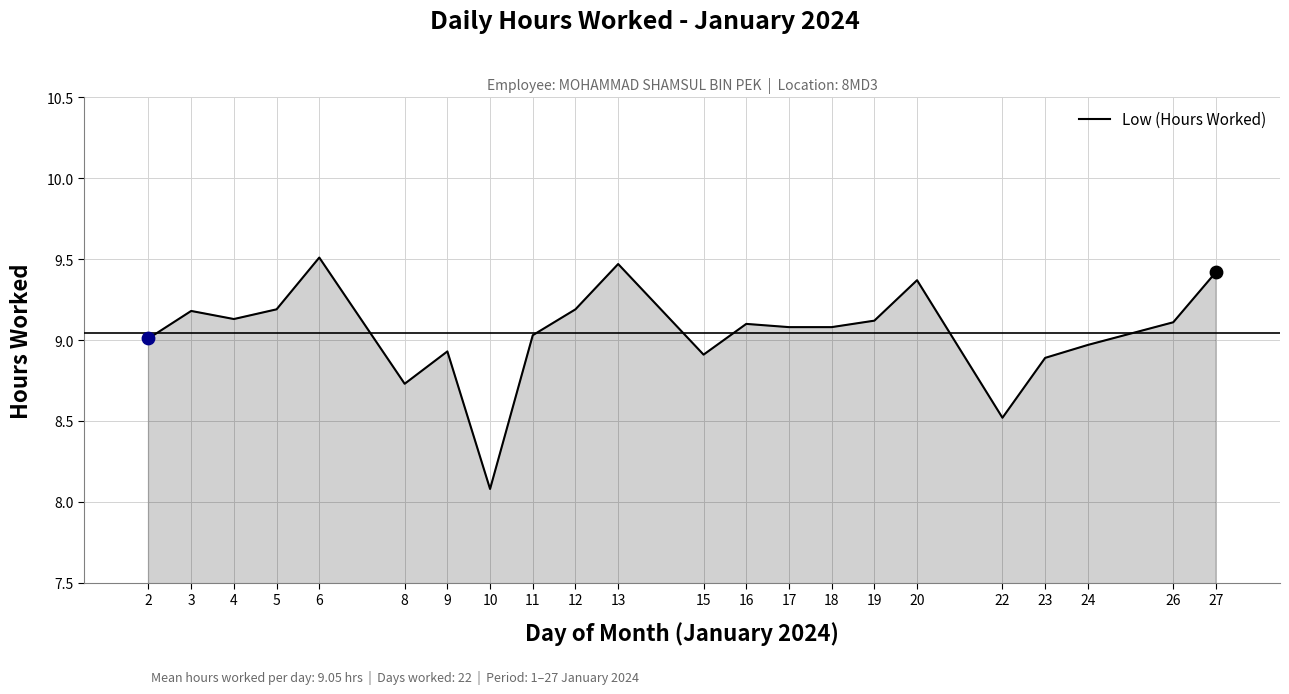

Between 9 and 18, which is larger?

18